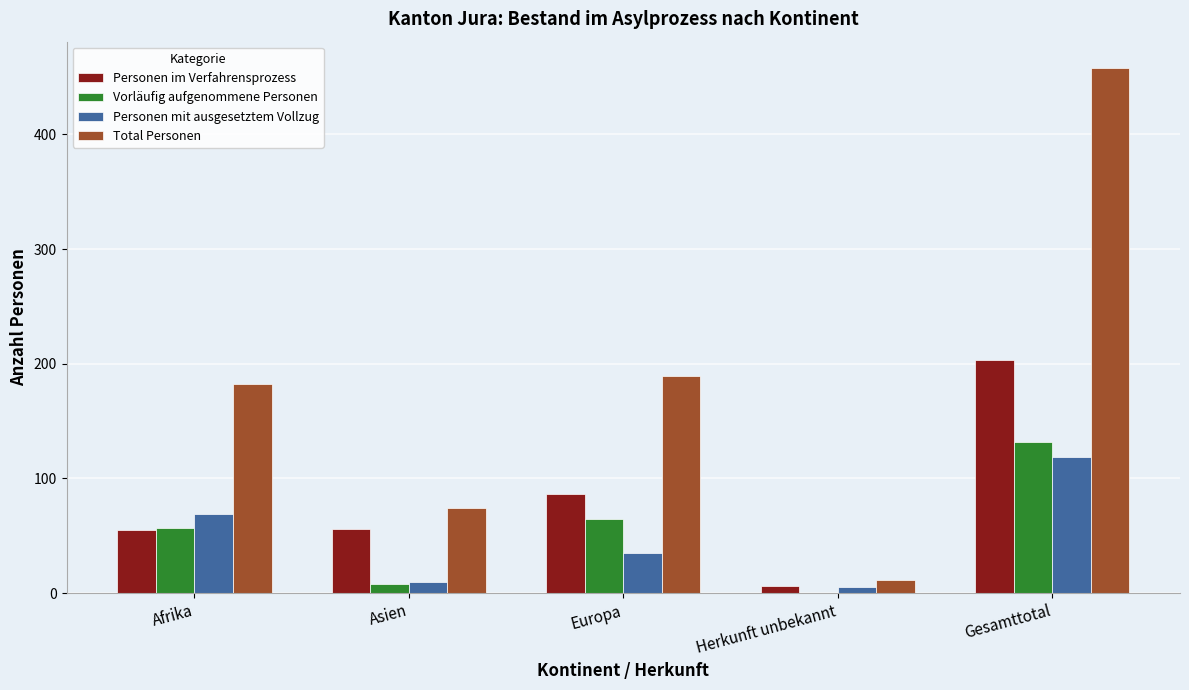

What is the sum of all Personen im Verfahrensprozess values?

406